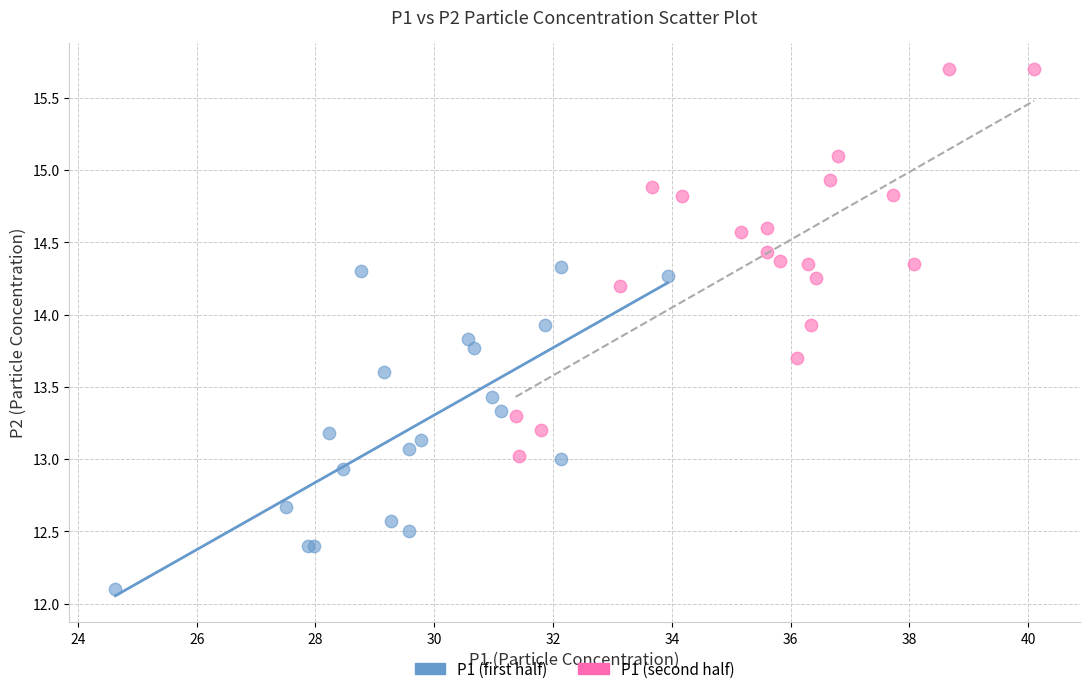

Which series contains the highest Y value?

P1 (second half)